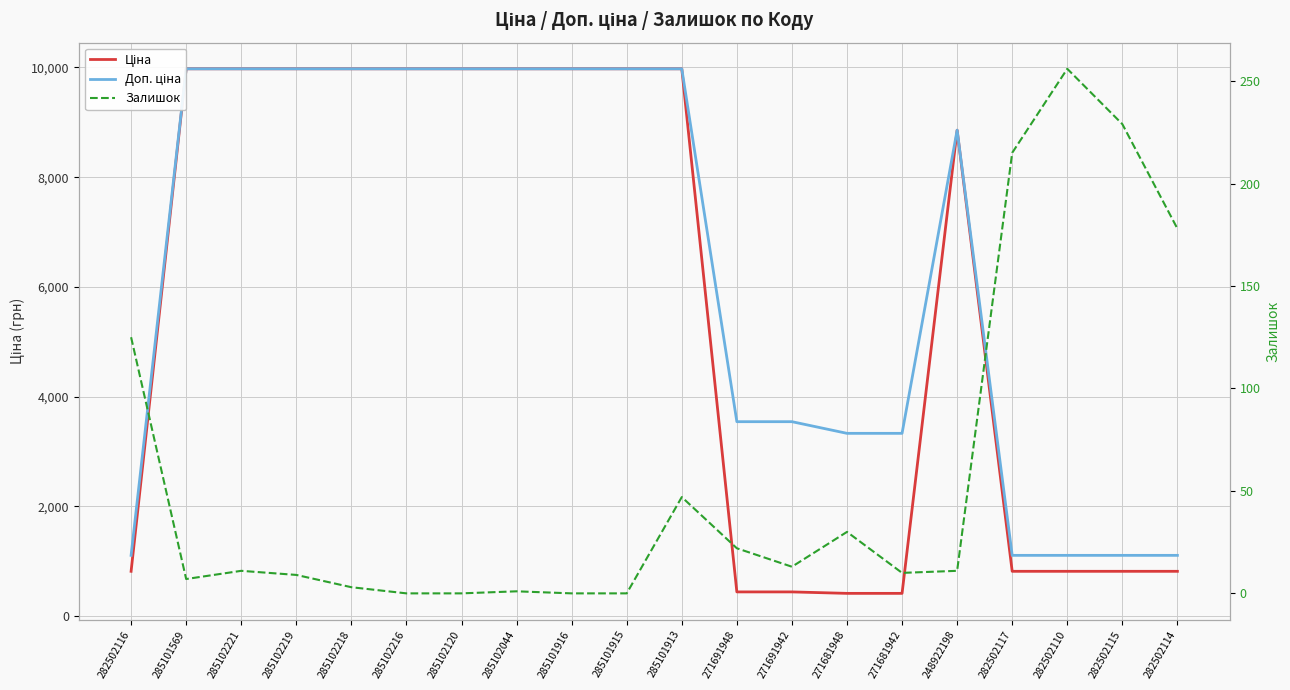

True or false: Доп. ціна and Залишок intersect in this chart.

False